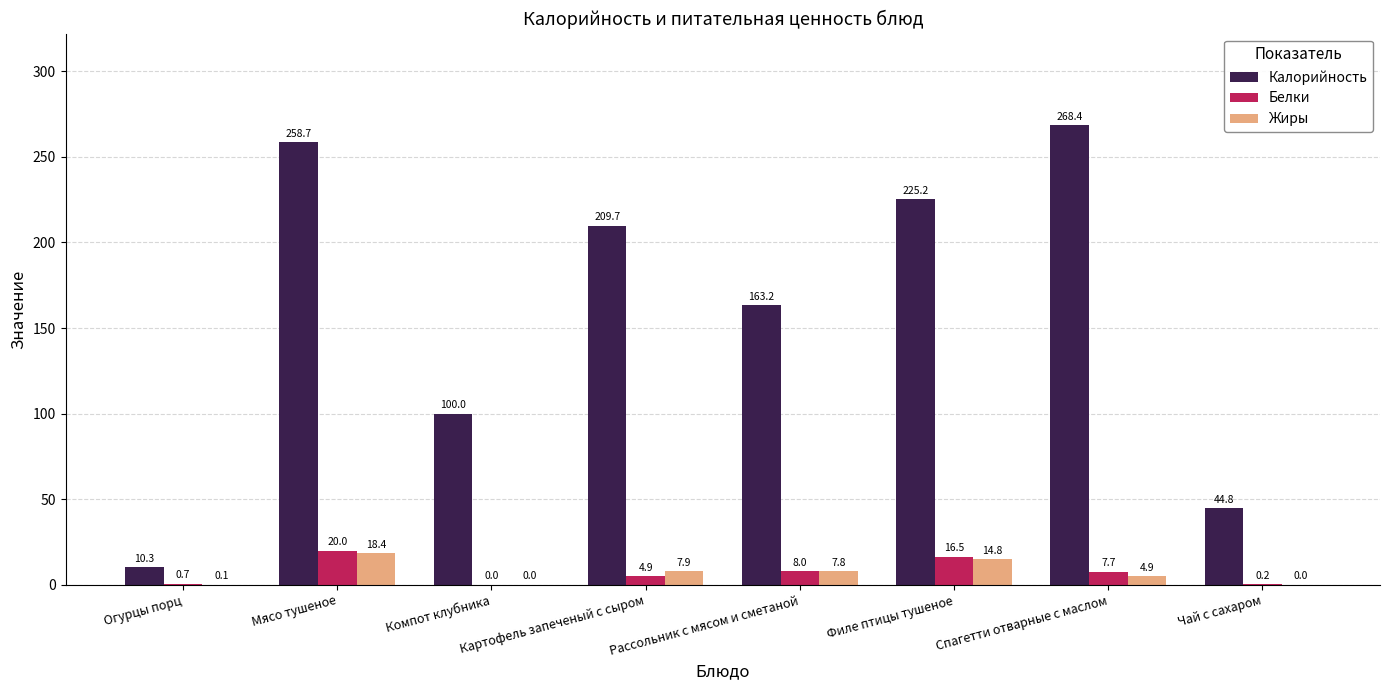

What is the greatest value displayed?

268.4